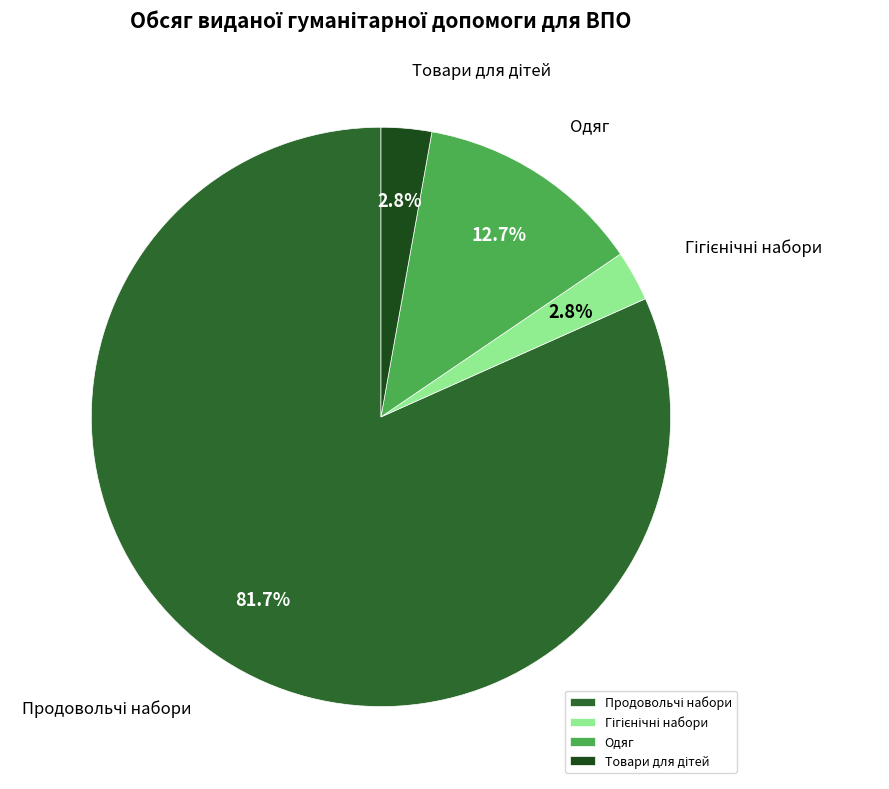

How many slices are in this pie chart?

4